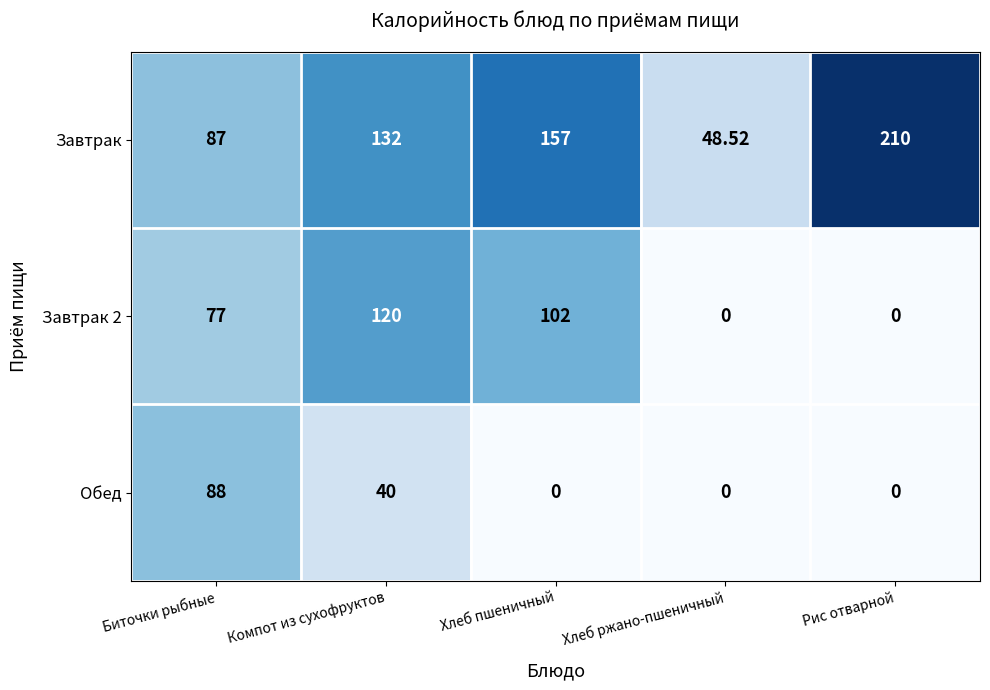

Which series has the largest total across all categories?

Завтрак